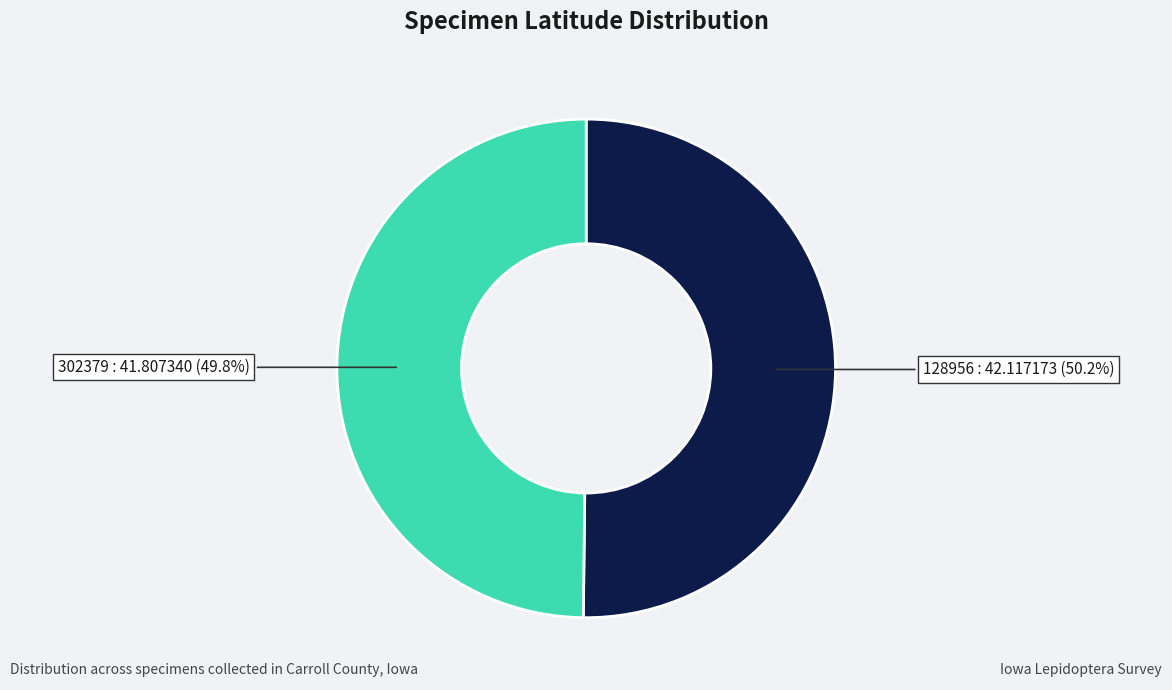

Is there a majority slice in this chart?

Yes